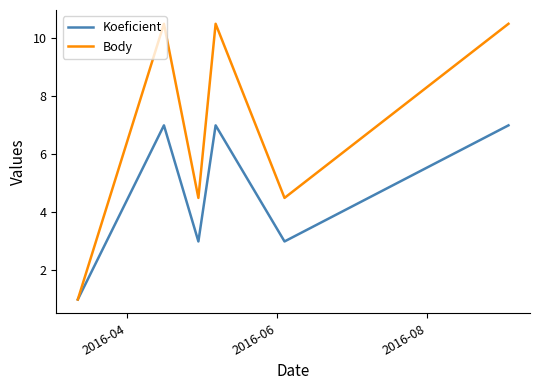

Which series has the largest total across all categories?

Body